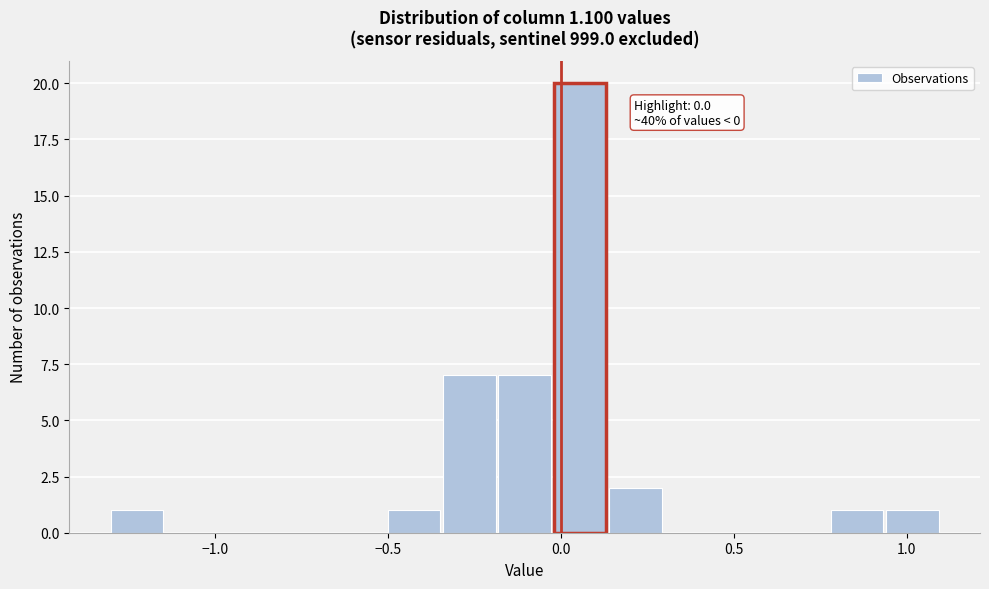

Around what value on the x-axis is the tallest bar? Give the approximate position of its centre, as read against the axis.

0.05